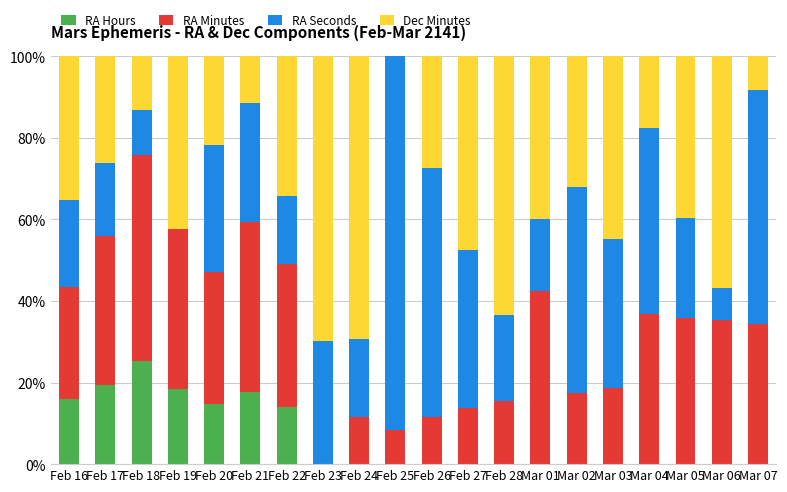

What is the sum of the RA Hours values at Mar 03 and Feb 19?

18.4